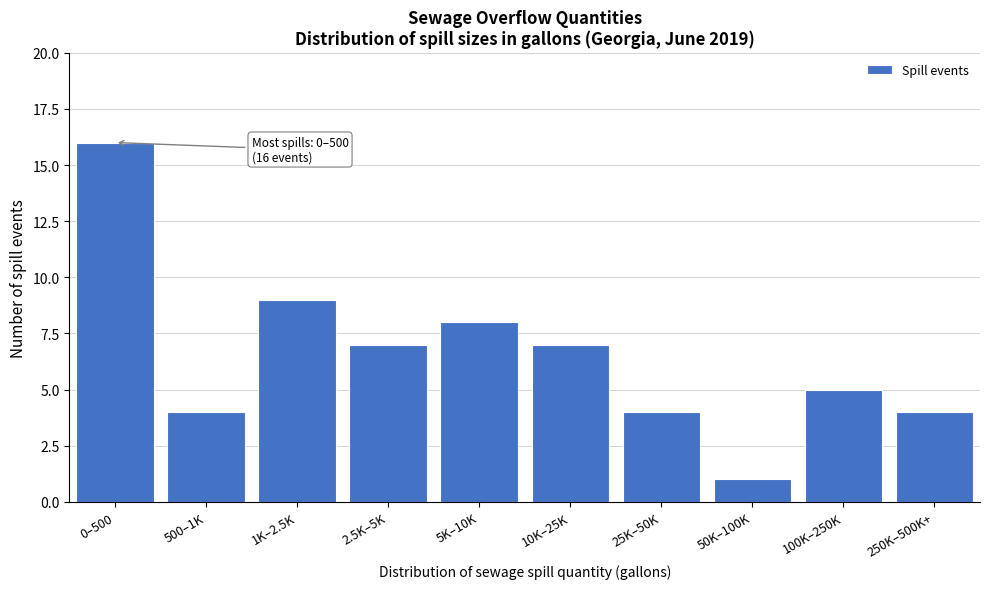

Reading left to right, extract all data points from this chart.

0–500=16	500–1K=4	1K–2.5K=9	2.5K–5K=7	5K–10K=8	10K–25K=7	25K–50K=4	50K–100K=1	100K–250K=5	250K–500K+=4